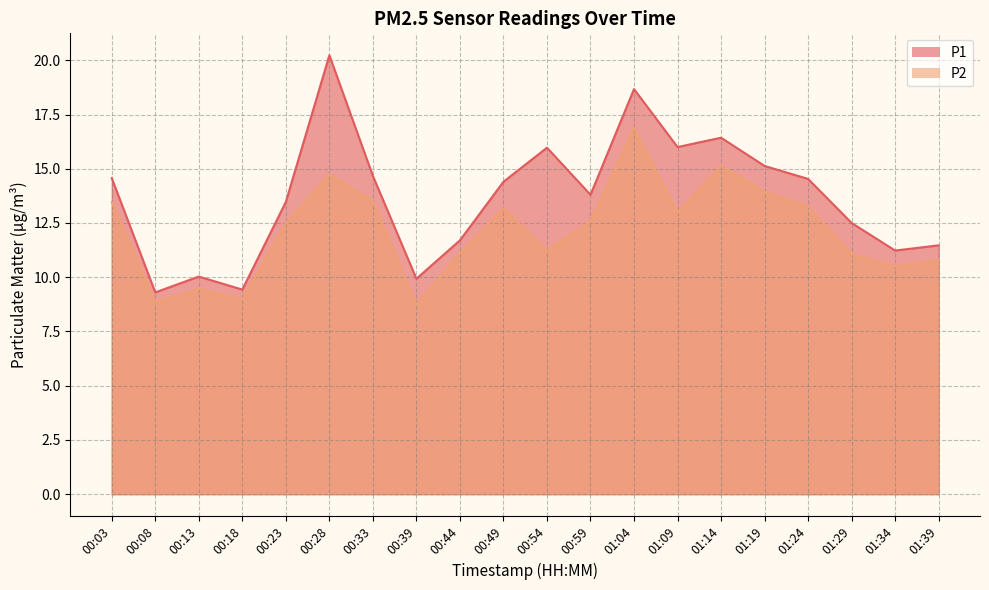

Which series has the widest spread of values?

P1